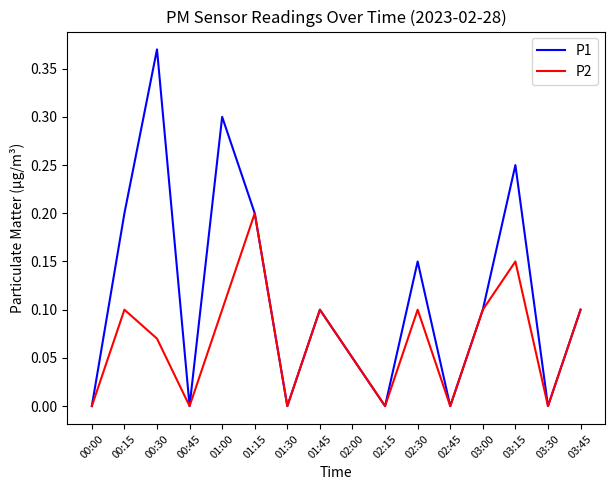

Which category has the highest value across all series?

00:30